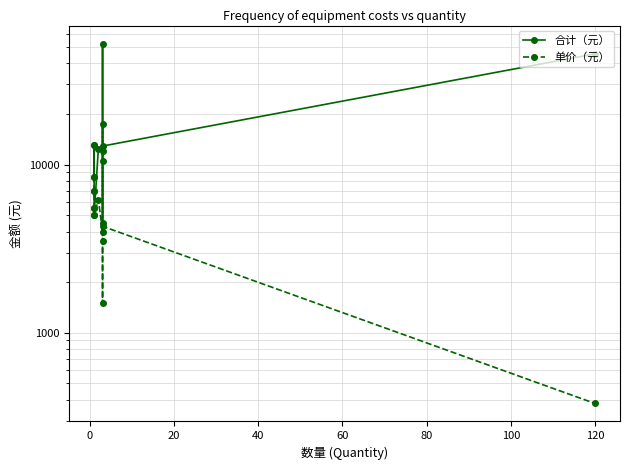

How many series are shown in this chart?

2